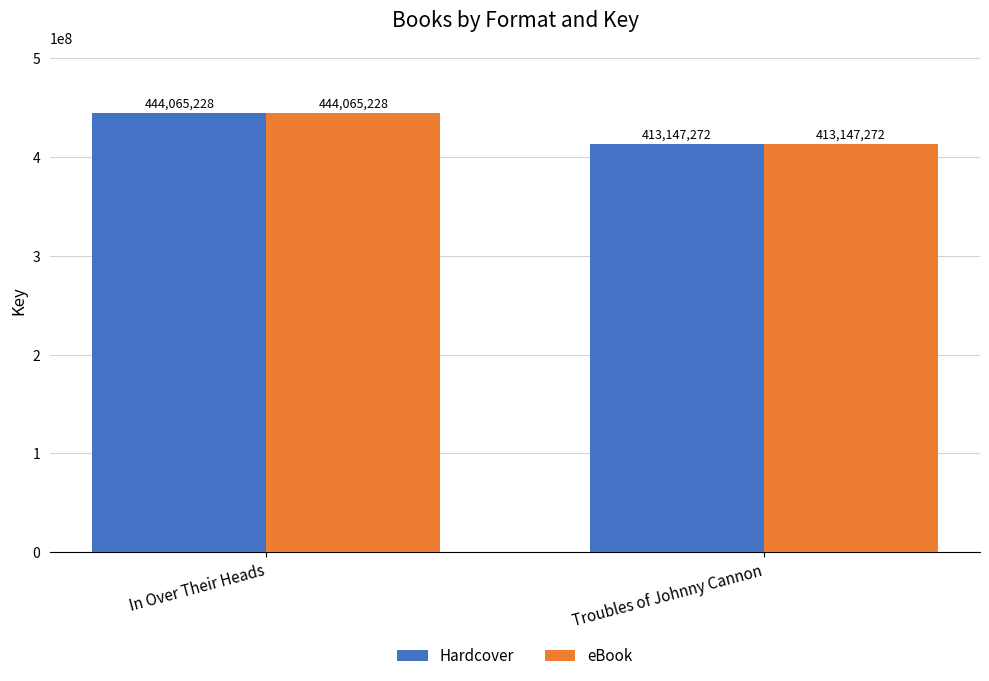

List the labels in order of eBook value, largest first.

In Over Their Heads, Troubles of Johnny Cannon